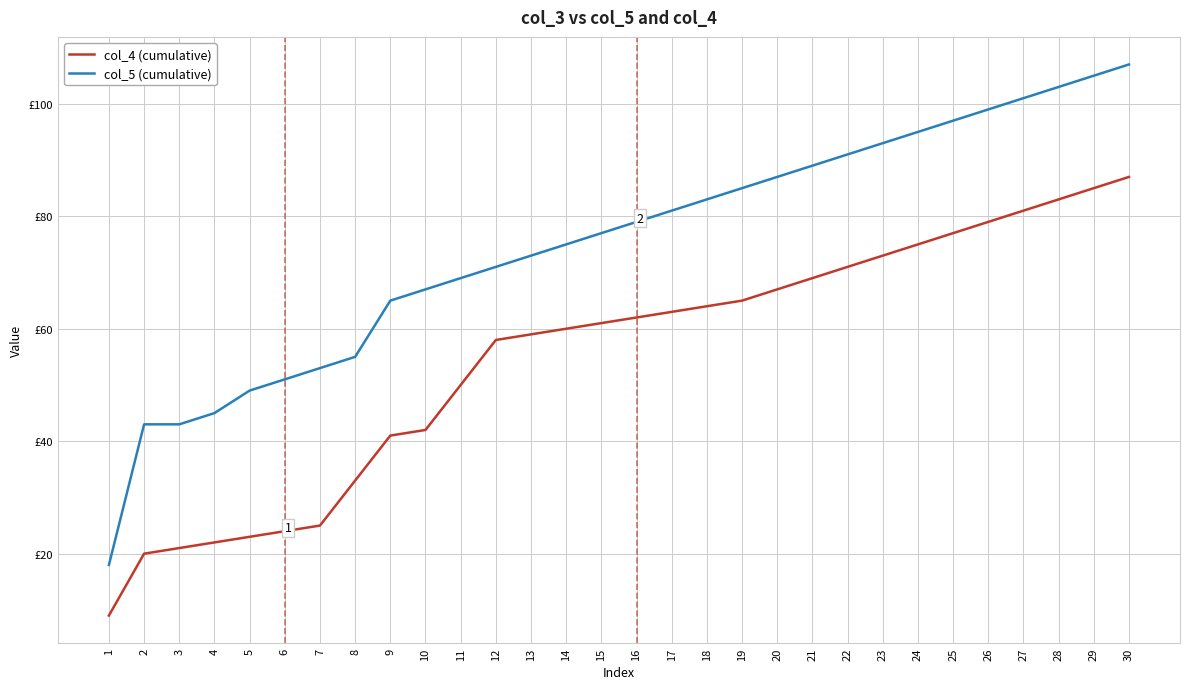

Between 24 and 26, which is larger?

26